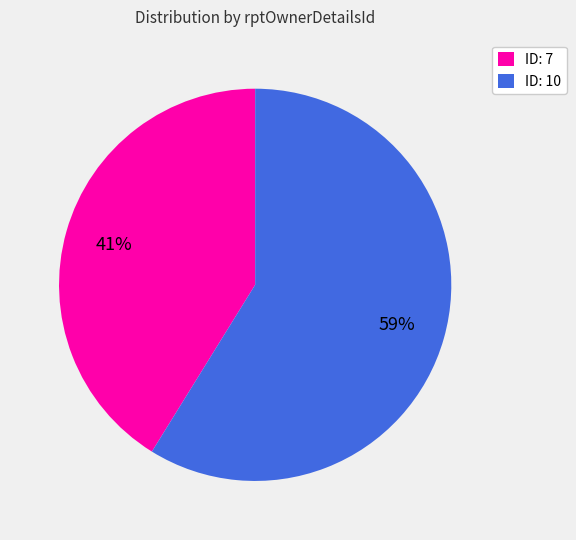

What is the majority slice?

ID: 10